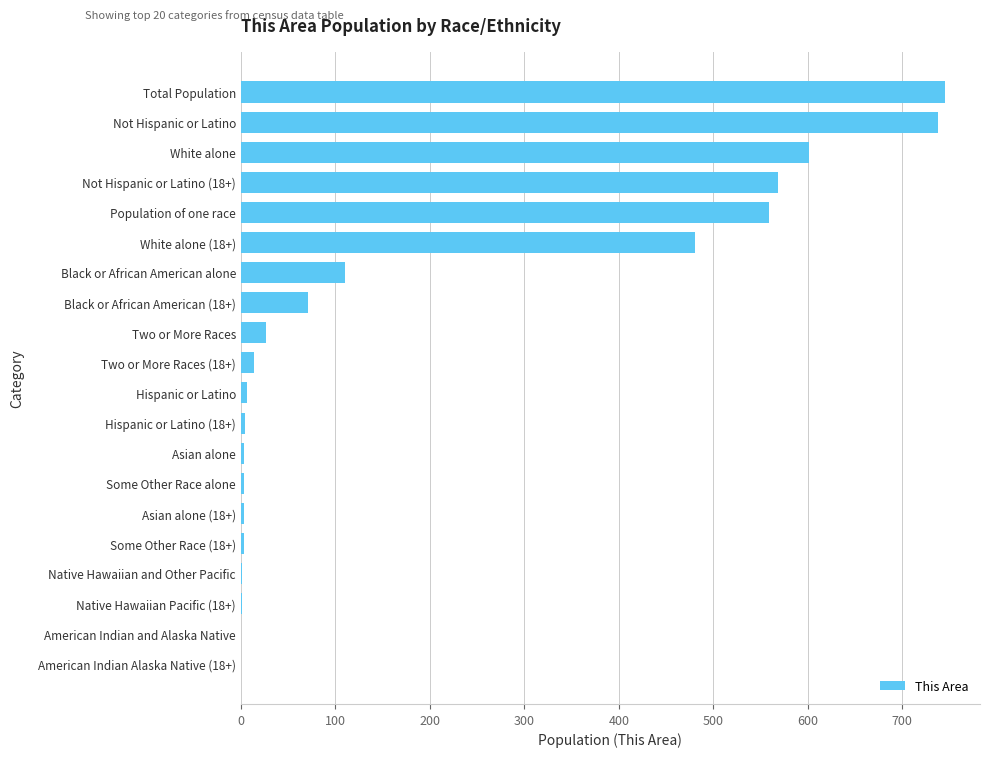

What is the maximum value shown in the chart?

745